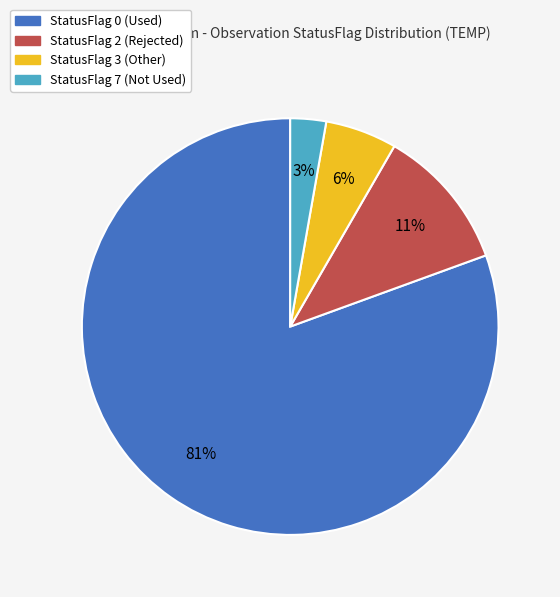

Which has a higher value, StatusFlag 0 (Used) or StatusFlag 2 (Rejected)?

StatusFlag 0 (Used)